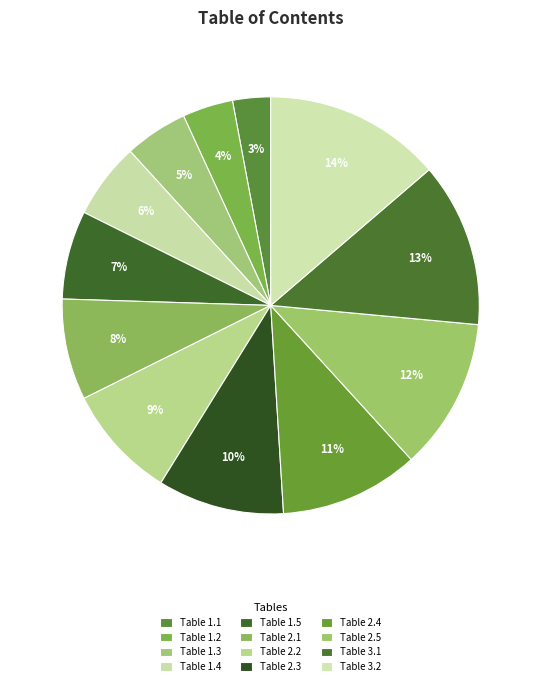

Combined, do Table 2.1 and Table 3.2 account for over 50%?

No